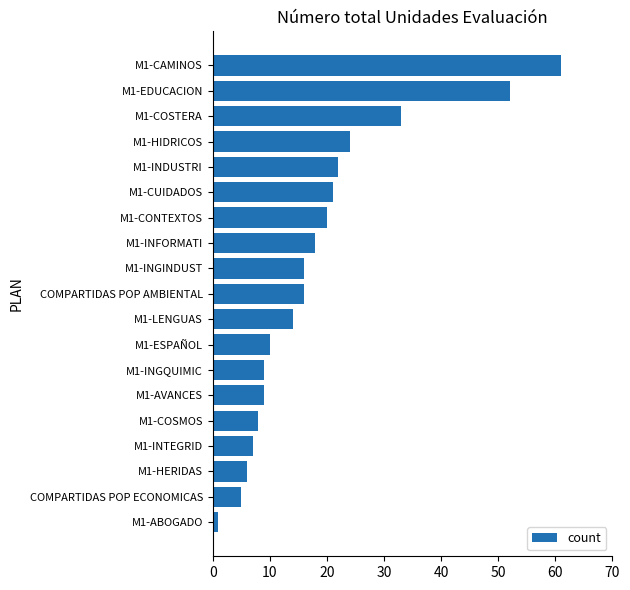

Are the bars horizontal?

Yes